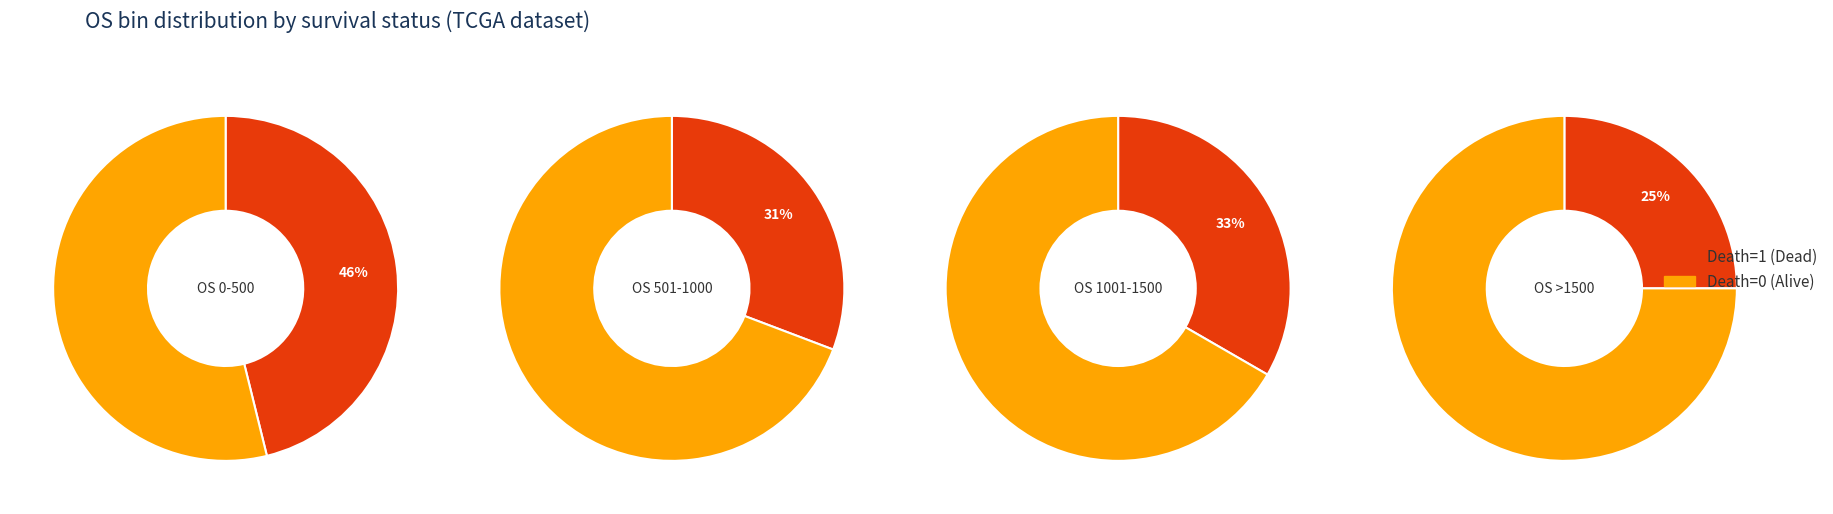

True or false: 10 accounts for 1% of the total.

False